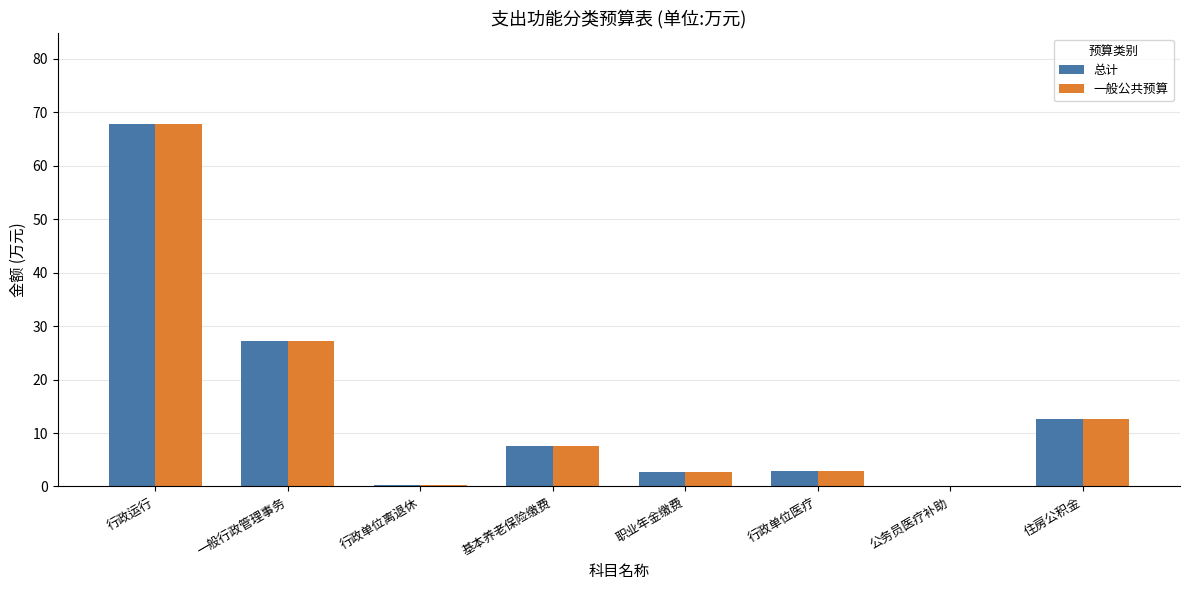

What value does the 总计 series have at 行政单位医疗?

3.0